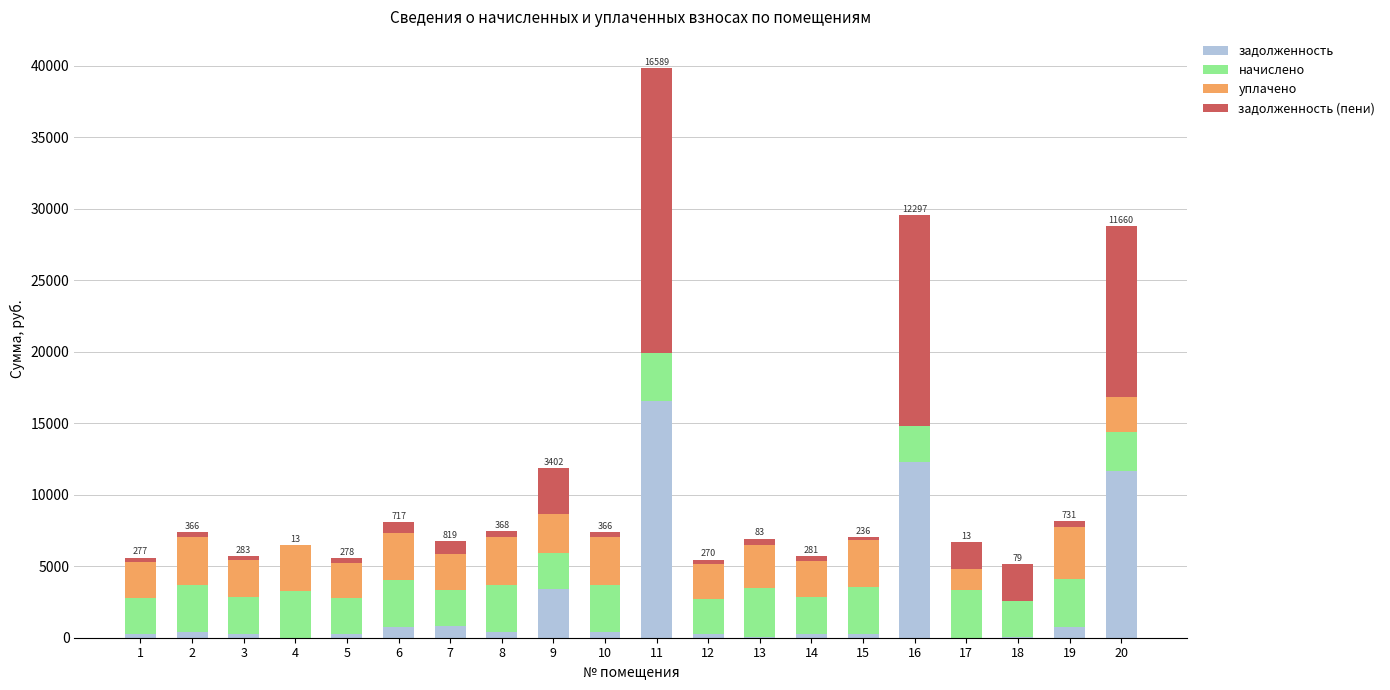

What is the maximum value for задолженность?

16589.3